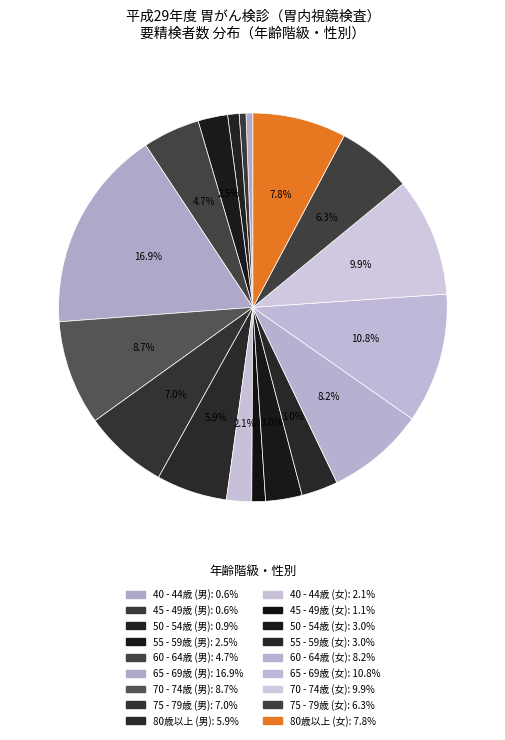

To the nearest percent, what portion does 50 - 54歳 (女) represent?

3%